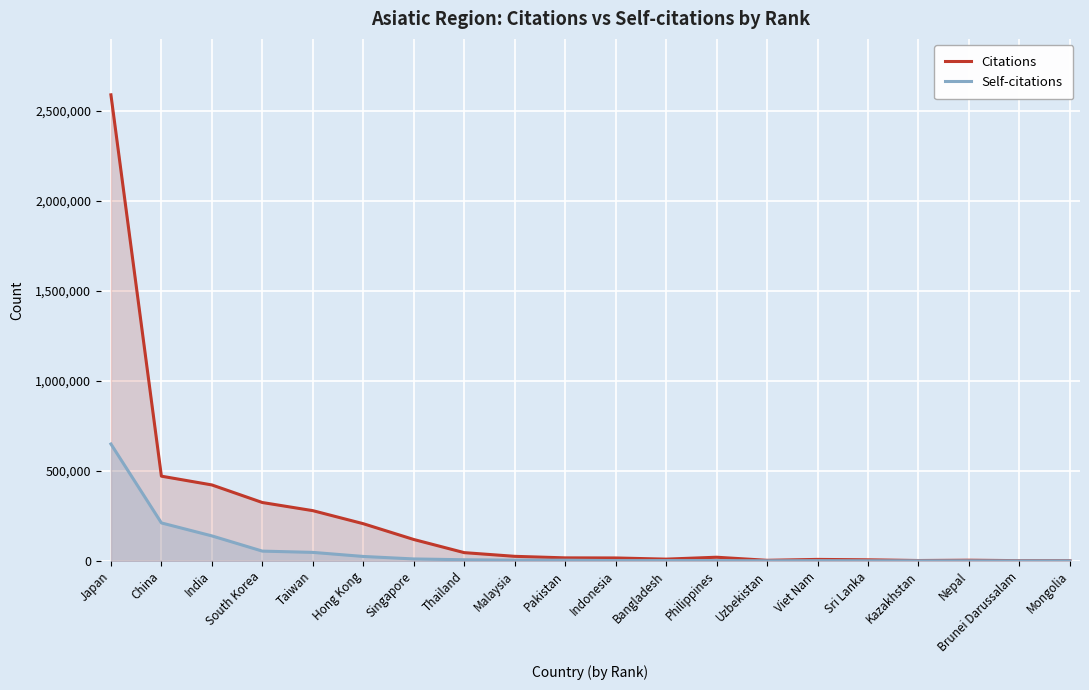

What is the value of the Citations point at the 16th from the left?

6052